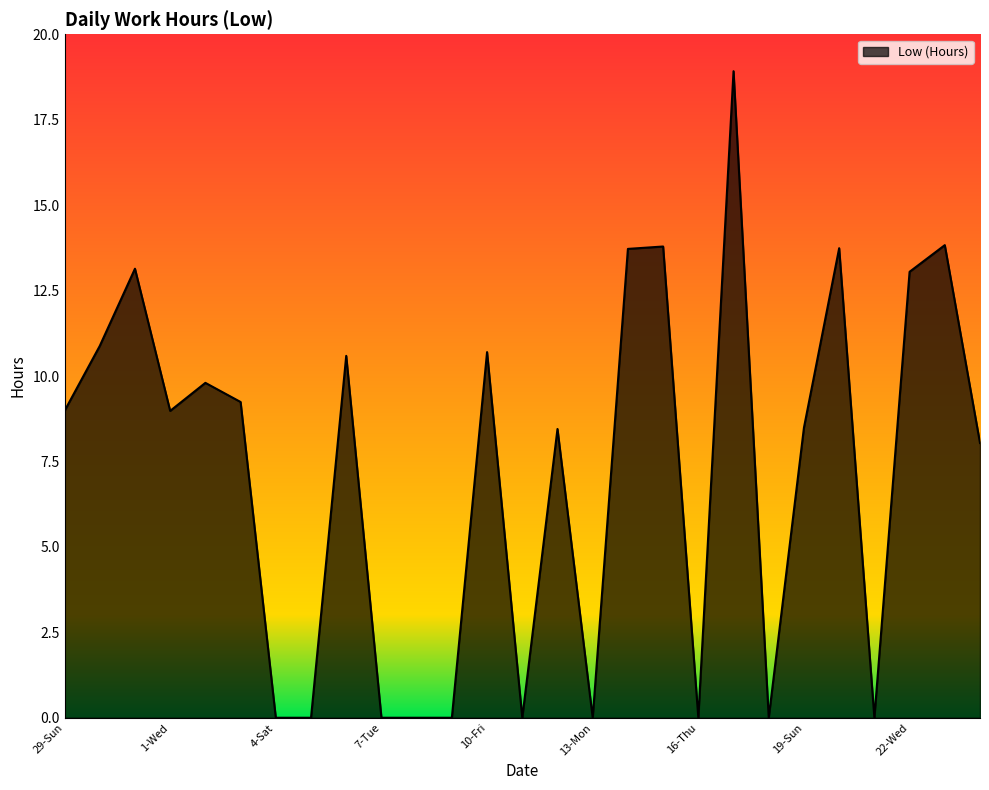

What is the greatest value displayed?

18.9